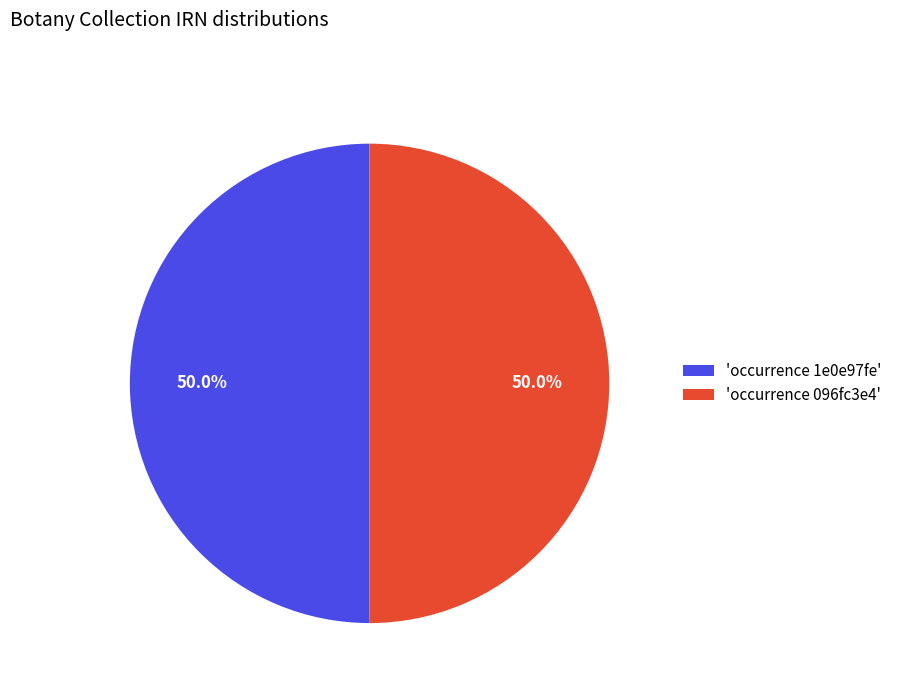

How many segments does this pie chart have?

2